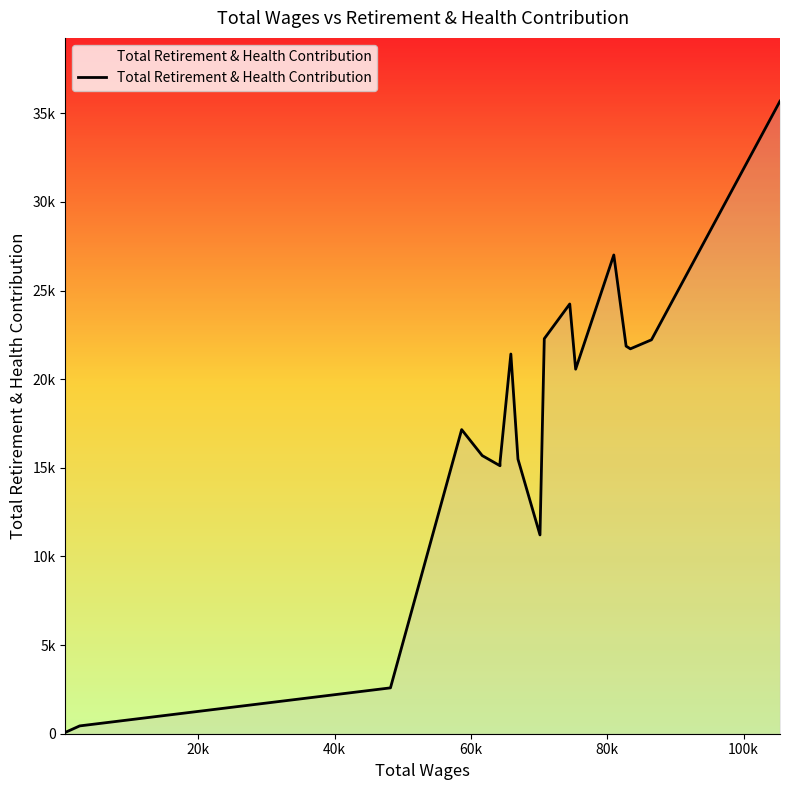

How many lines are shown in the chart?

1